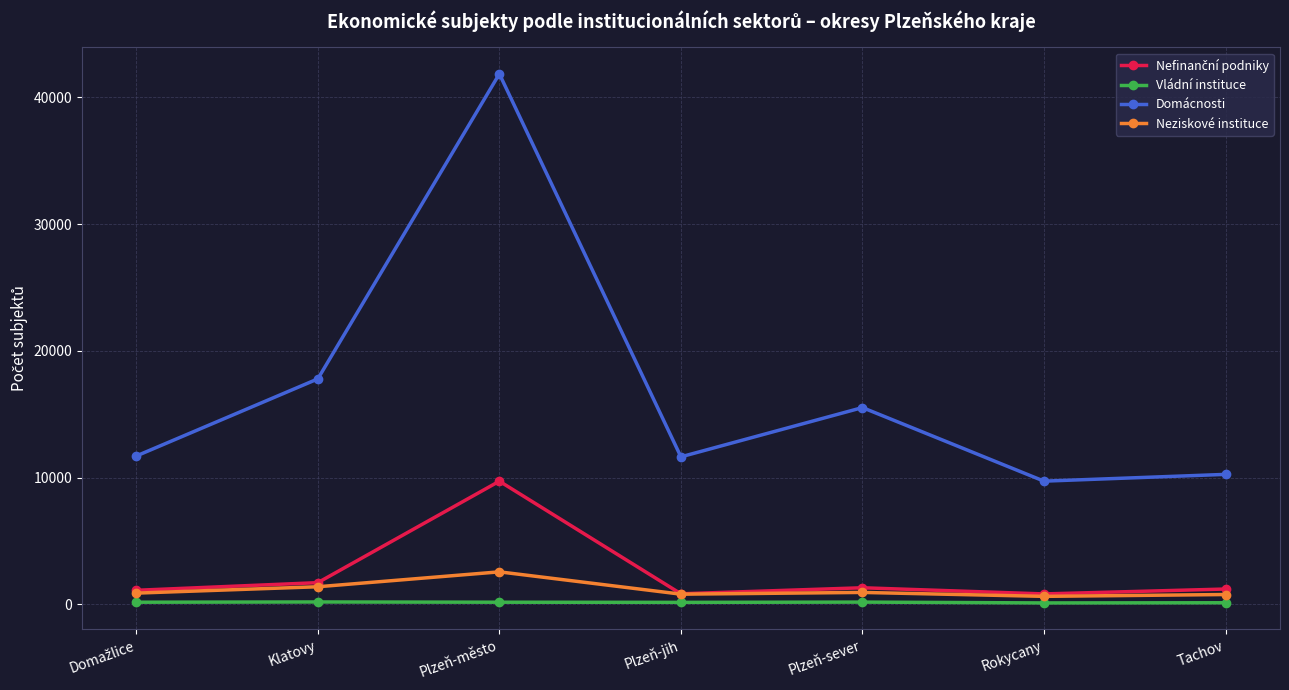

What is the value of the Vládní instituce point at the 3rd from the left?

173